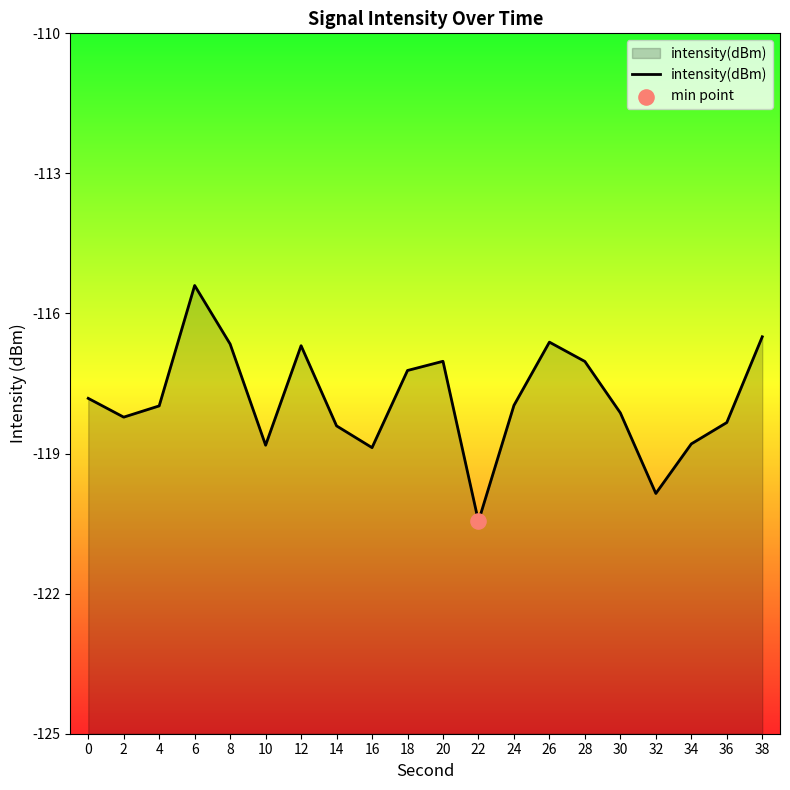

Which has a higher value, 18 or 2?

18